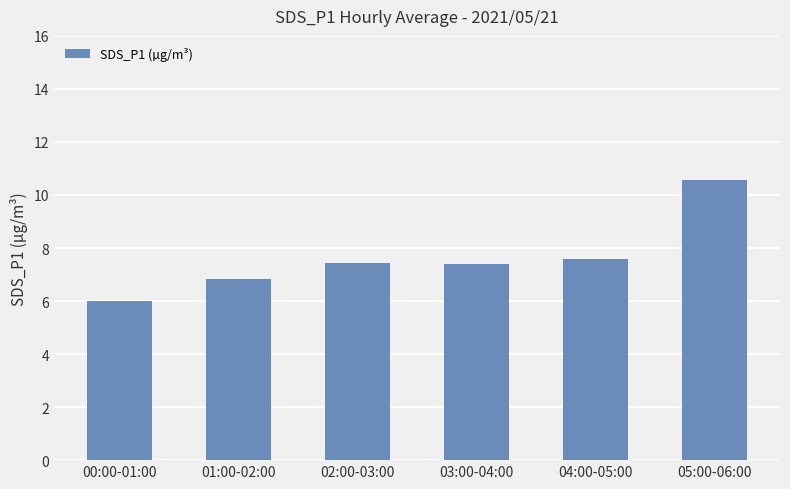

Reading right to left, extract all data points from this chart.

05:00-06:00=10.6	04:00-05:00=7.6	03:00-04:00=7.4	02:00-03:00=7.4	01:00-02:00=6.8	00:00-01:00=6.0